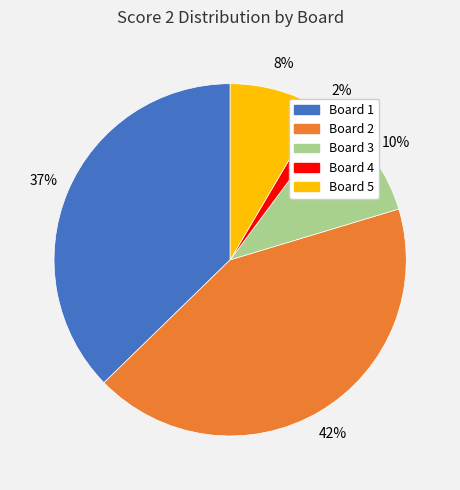

Is there a majority slice in this chart?

No